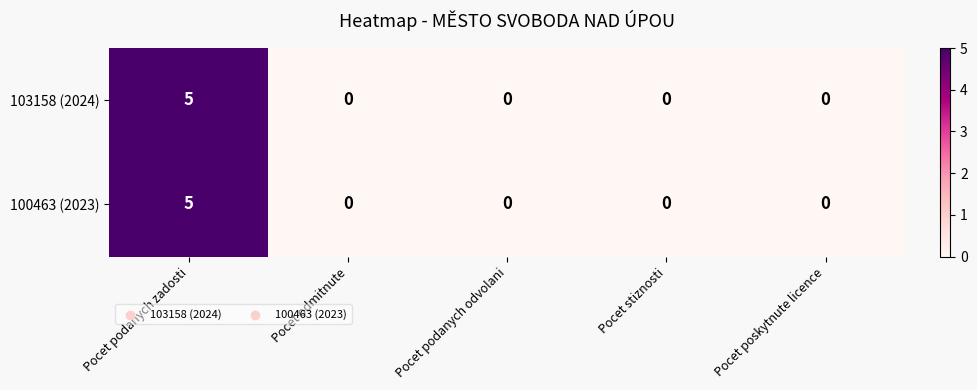

What is the maximum value shown in the chart?

5